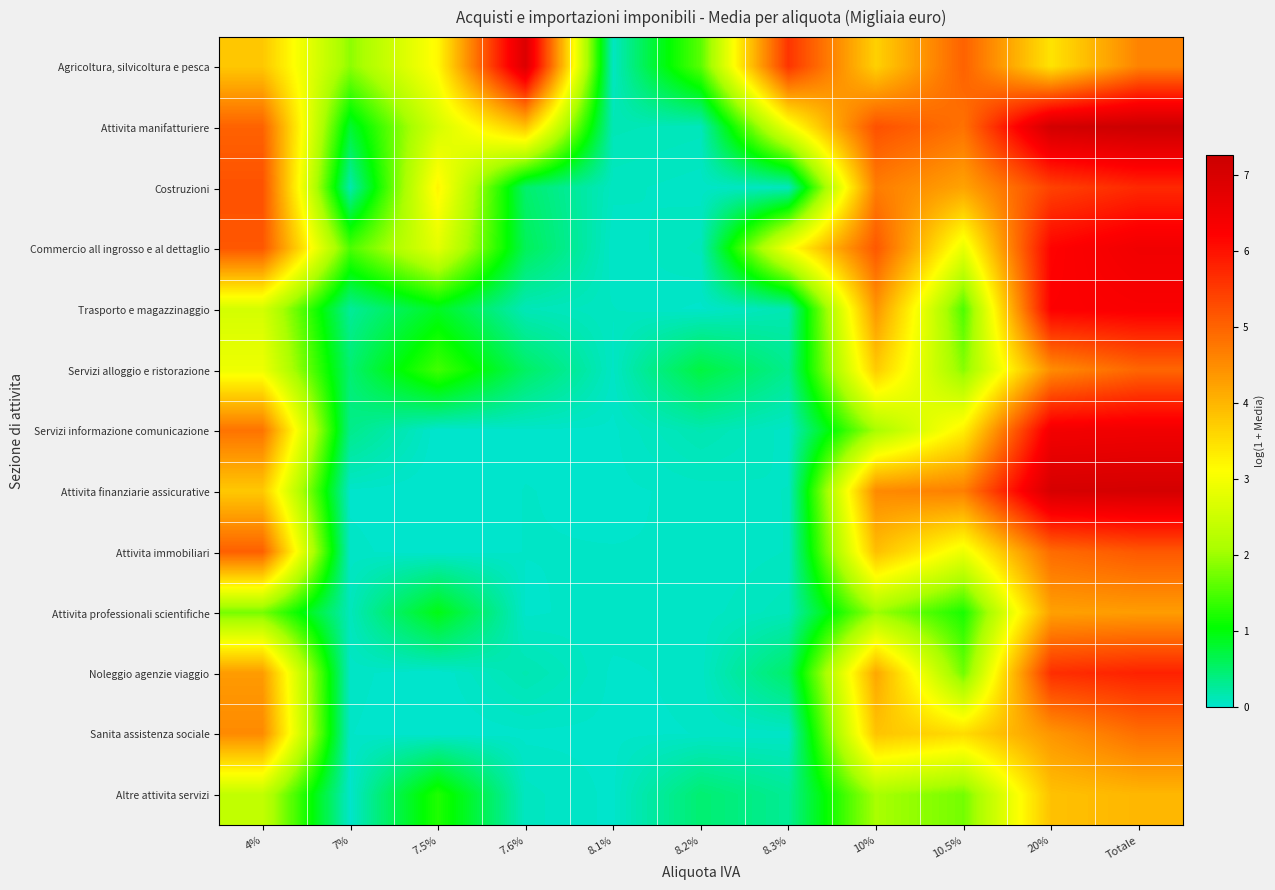

What is the total value across all series at 10.5%?

39.3